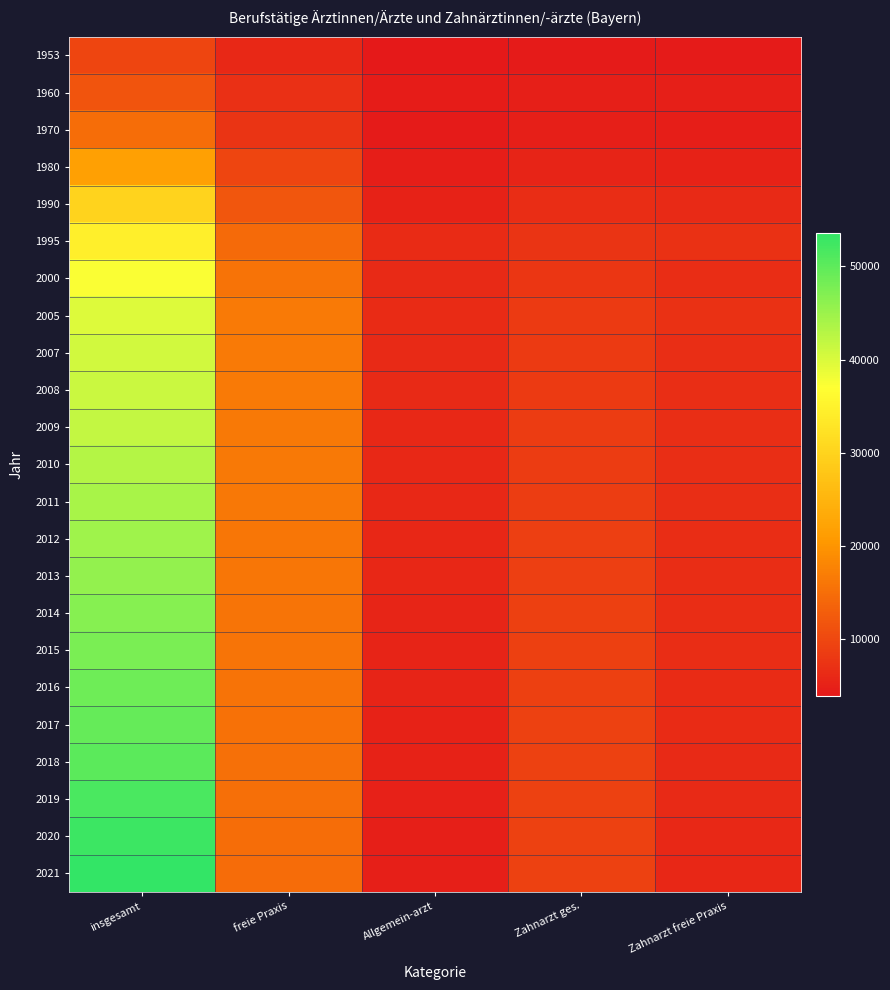

Between Zahnarzt freie Praxis and Allgemein-arzt, which is larger?

Zahnarzt freie Praxis